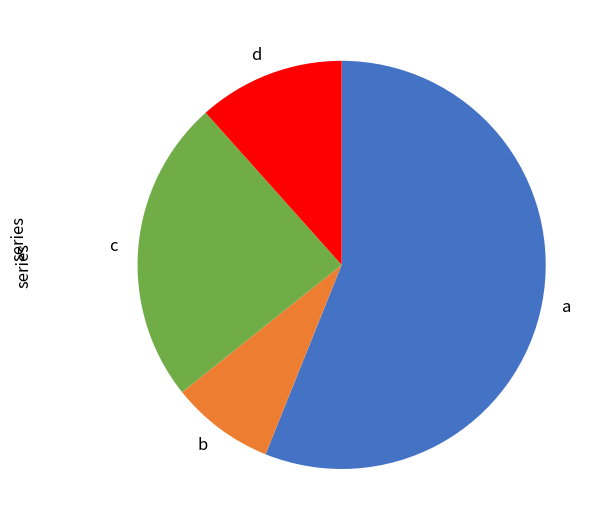

Between b and c, which is larger?

c